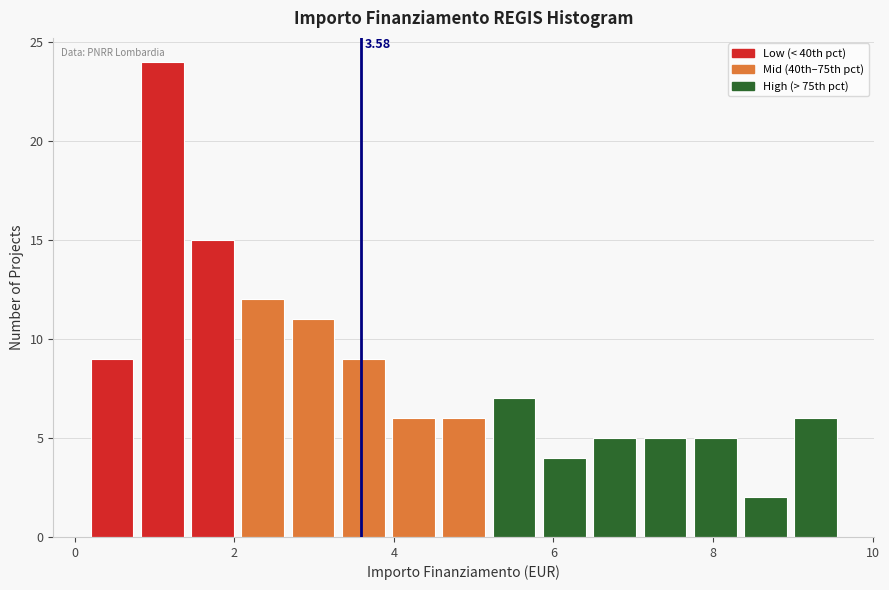

Around what value on the x-axis is the tallest bar? Give the approximate position of its centre, as read against the axis.

1.0